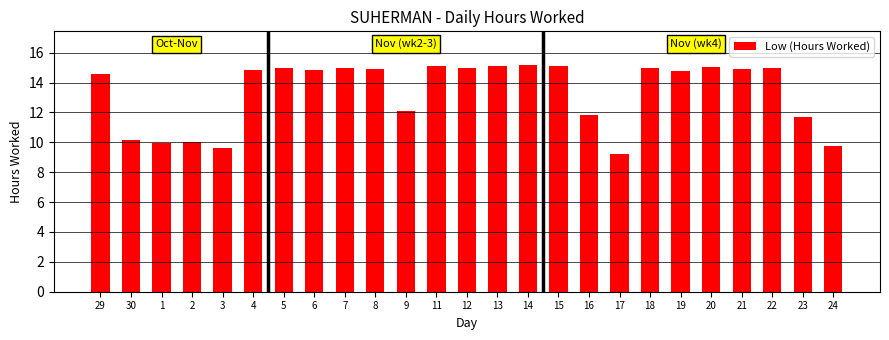

What is the label of the 16th bar from the right?

8